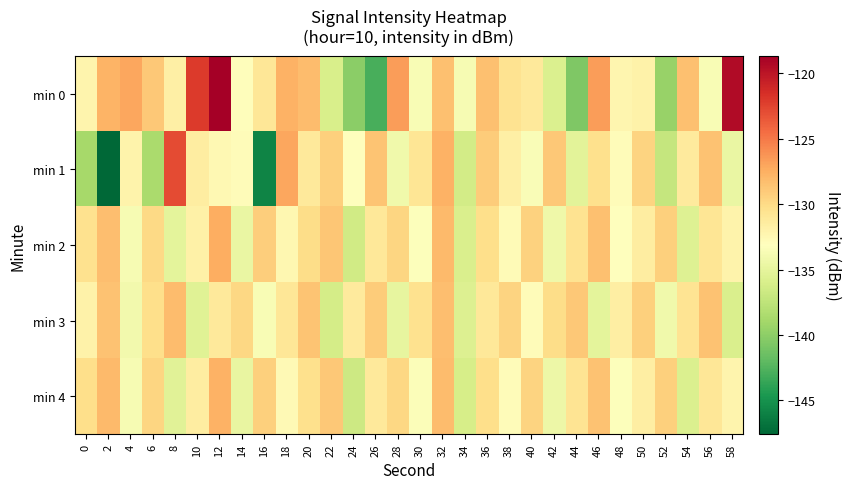

Which series has the largest total across all categories?

min 0